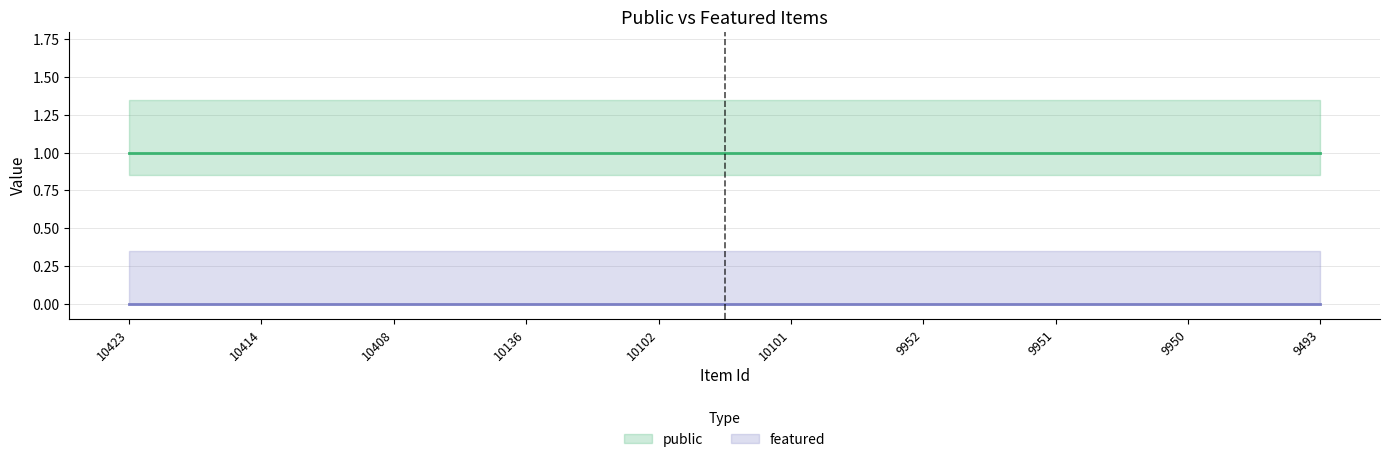

Is the value of public at 9951 greater than the value of featured at 10408?

Yes